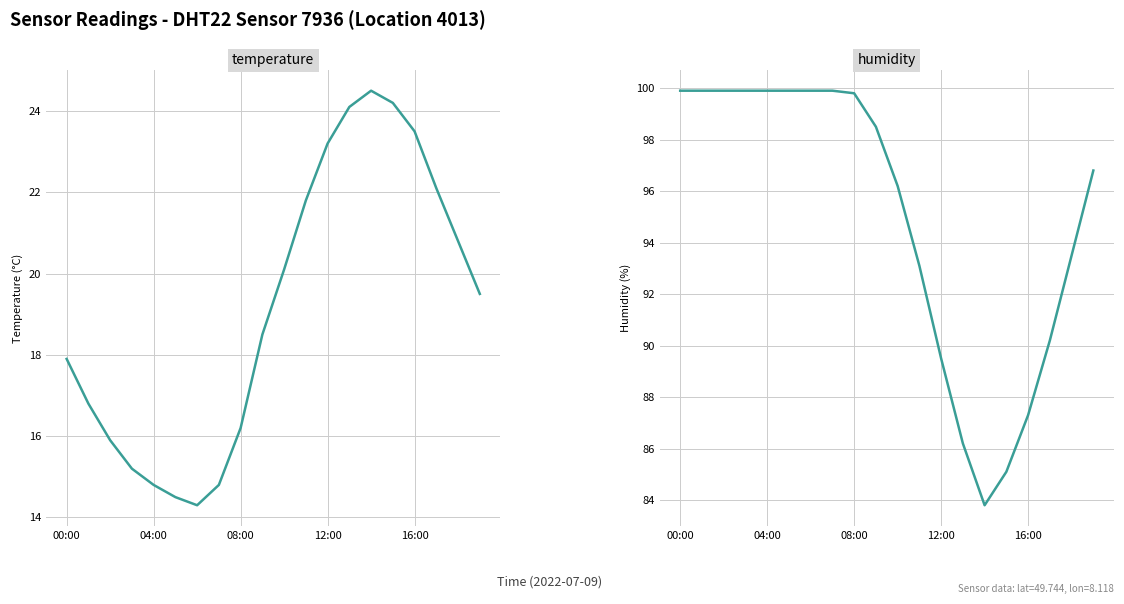

Which category has the lowest value in the humidity series?

14